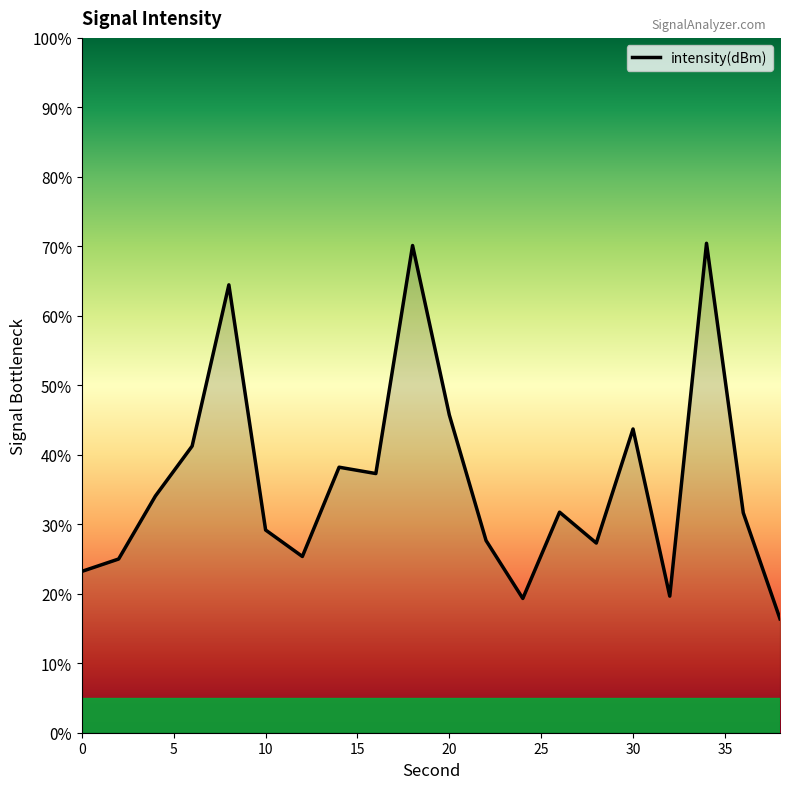

What is the greatest value displayed?

70.4